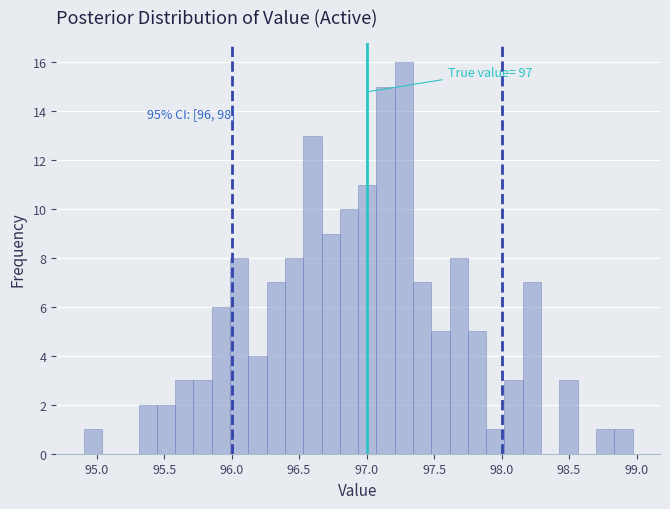

Read against the x-axis, roughly where is the centre of the tallest bar?

97.30